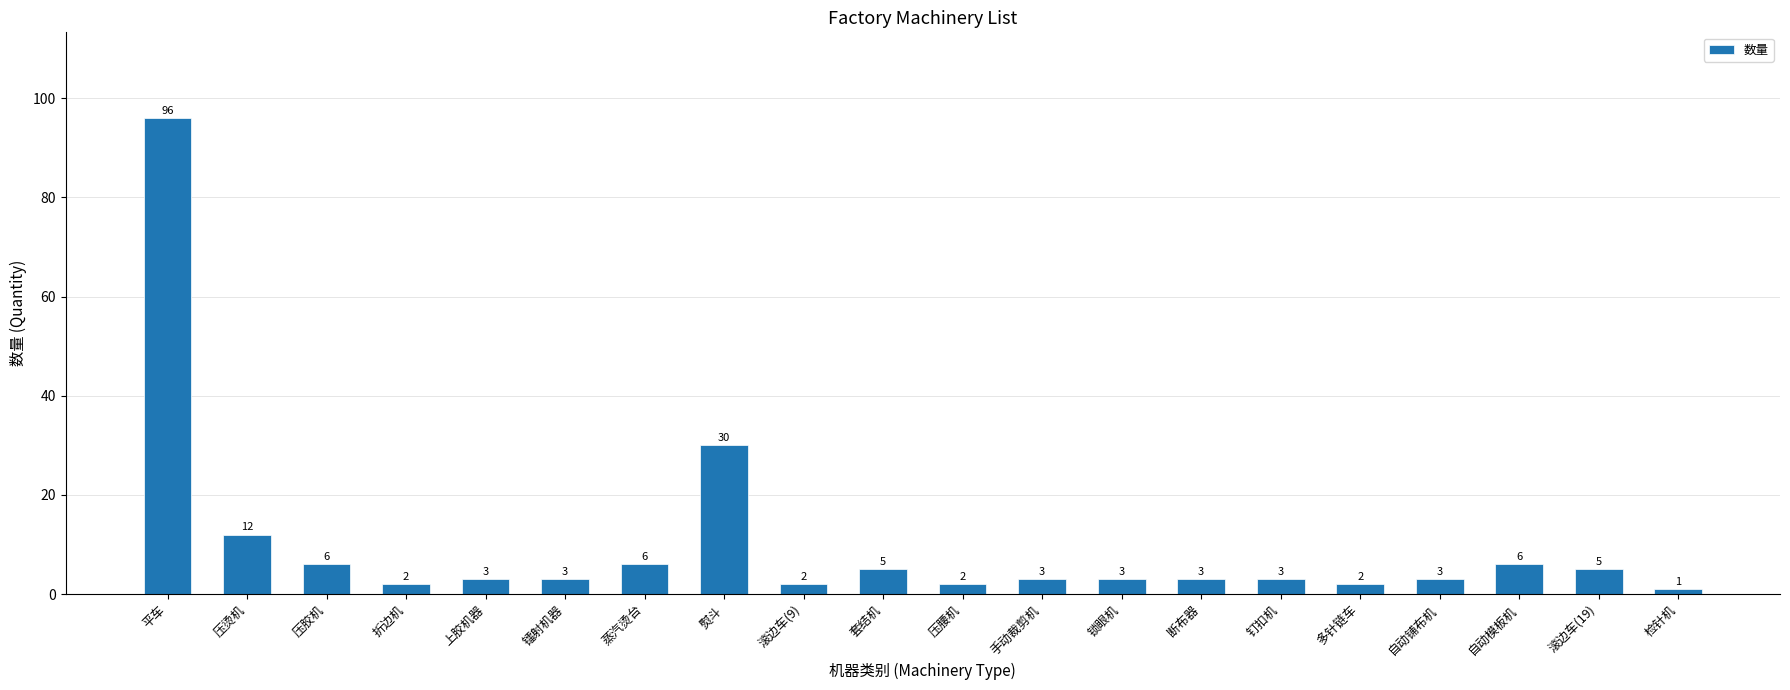

What is the sum of all values?

196